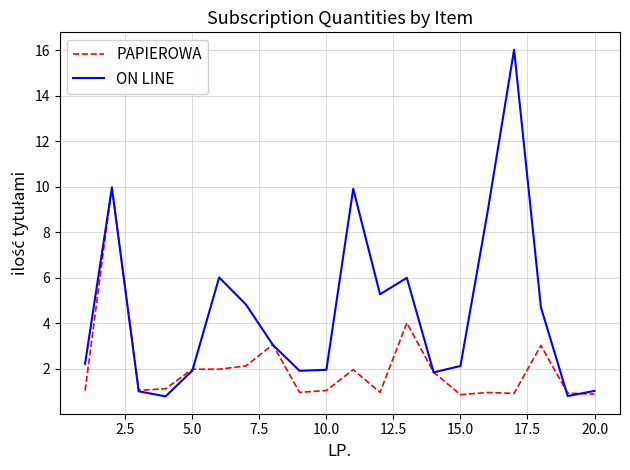

Rank the series by their maximum value, from lowest to highest.

PAPIEROWA, ON LINE